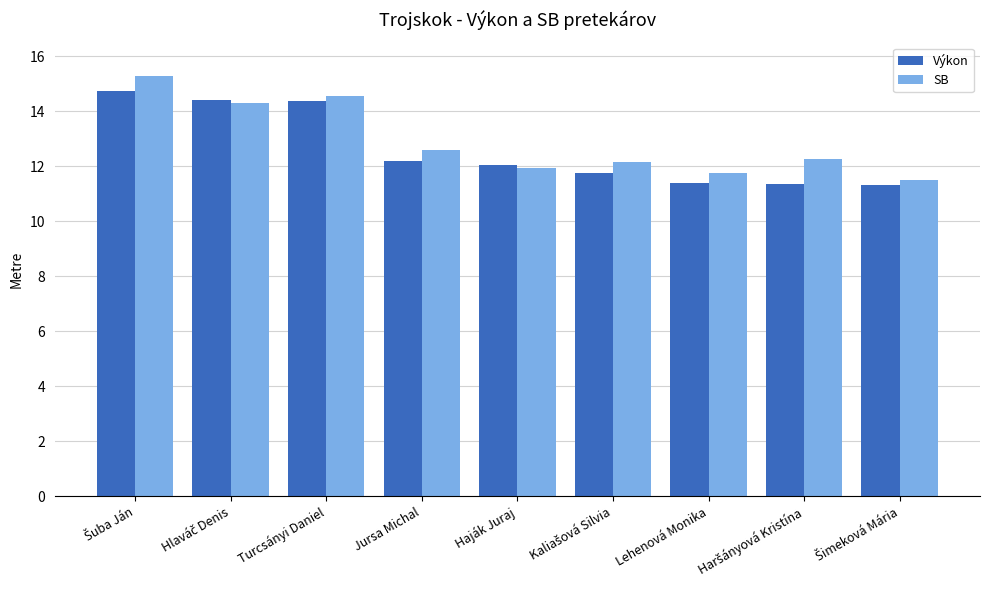

At Lehenová Monika, list the series in order from largest to smallest.

SB, Výkon